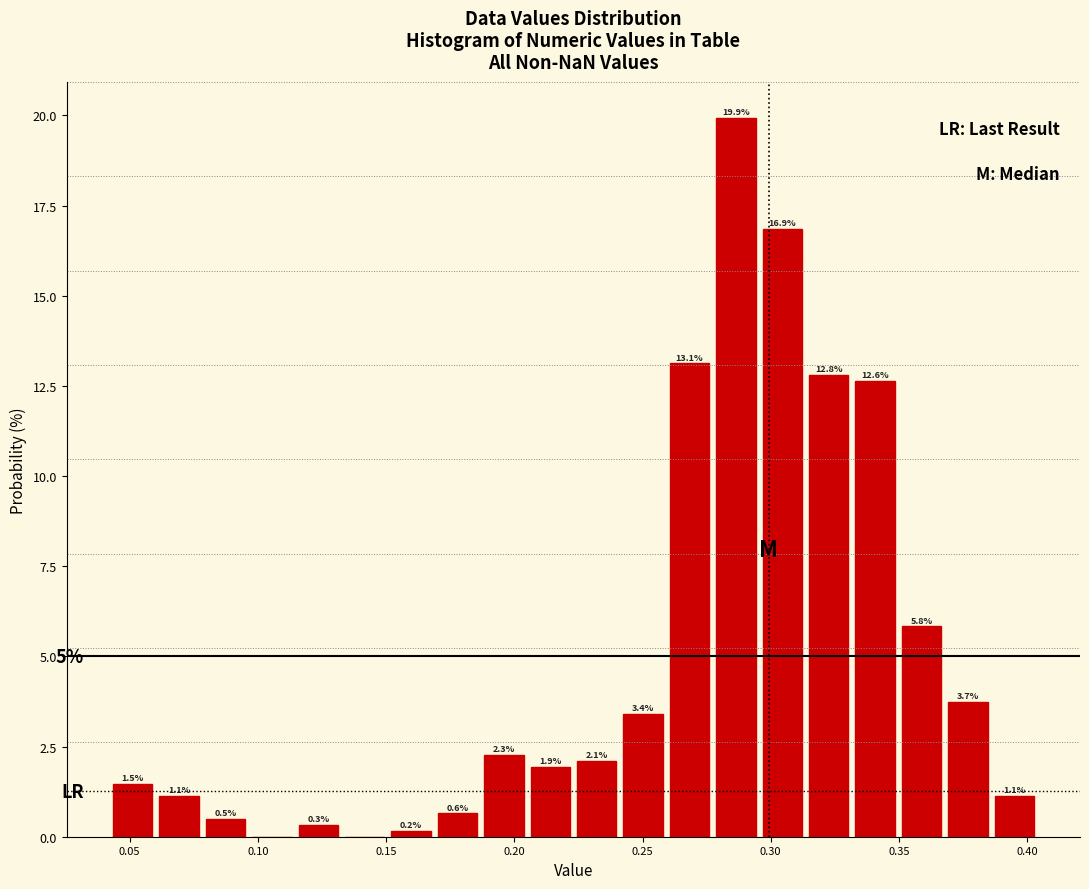

Around what value on the x-axis is the tallest bar? Give the approximate position of its centre, as read against the axis.

0.285